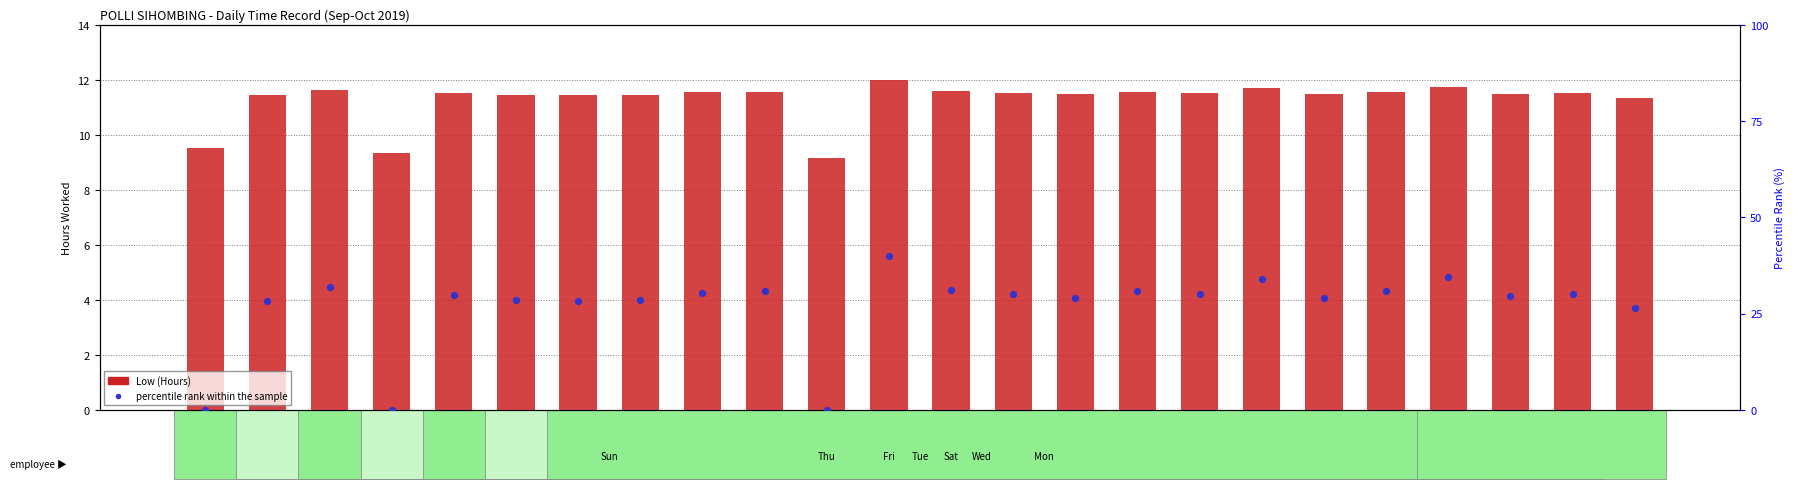

At how many categories does at least one series exceed 8?

24